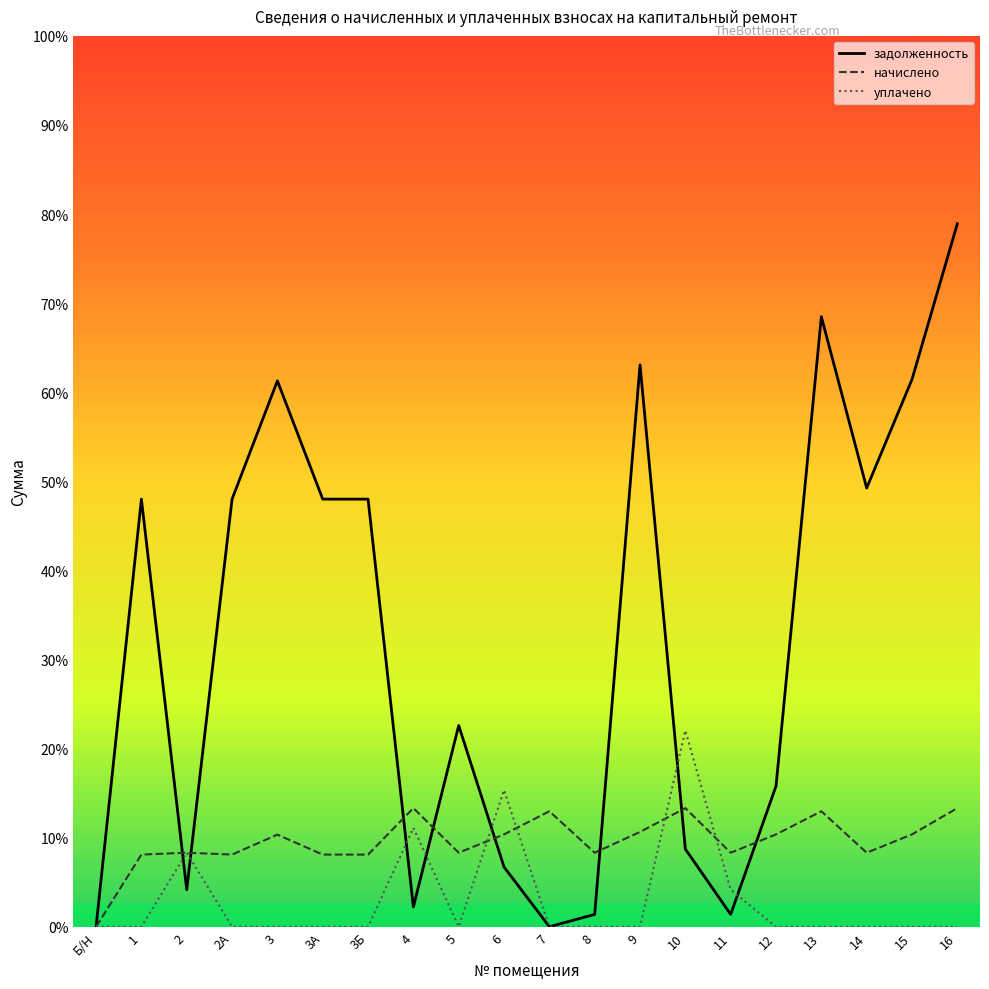

Does the chart display data point markers on the line(s)?

No